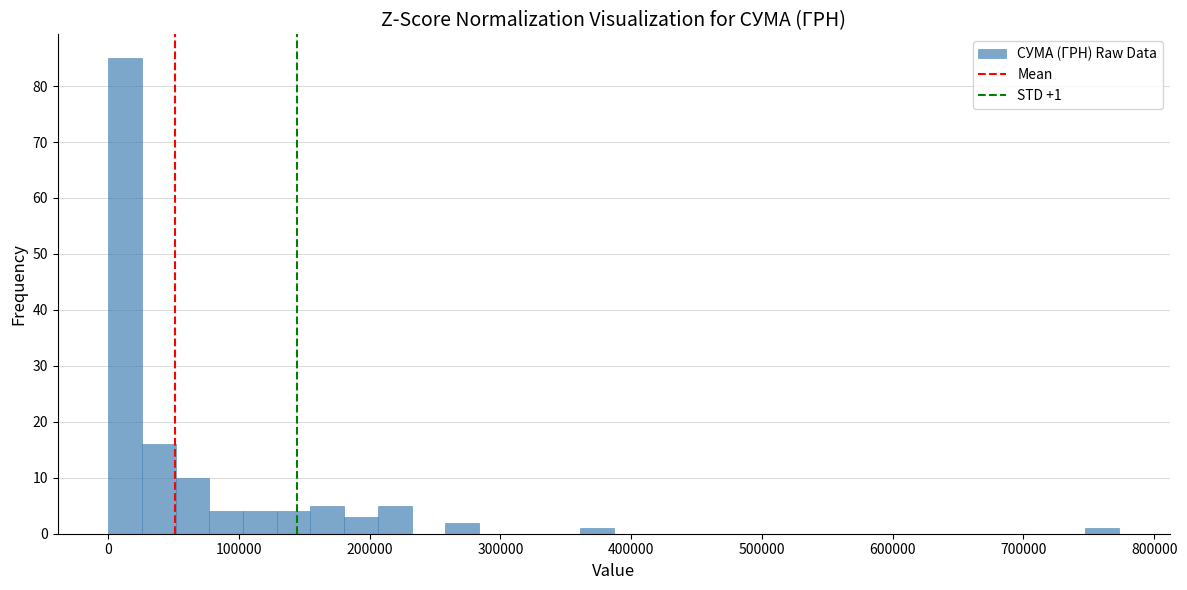

Read against the x-axis, roughly where is the centre of the tallest bar?

10000